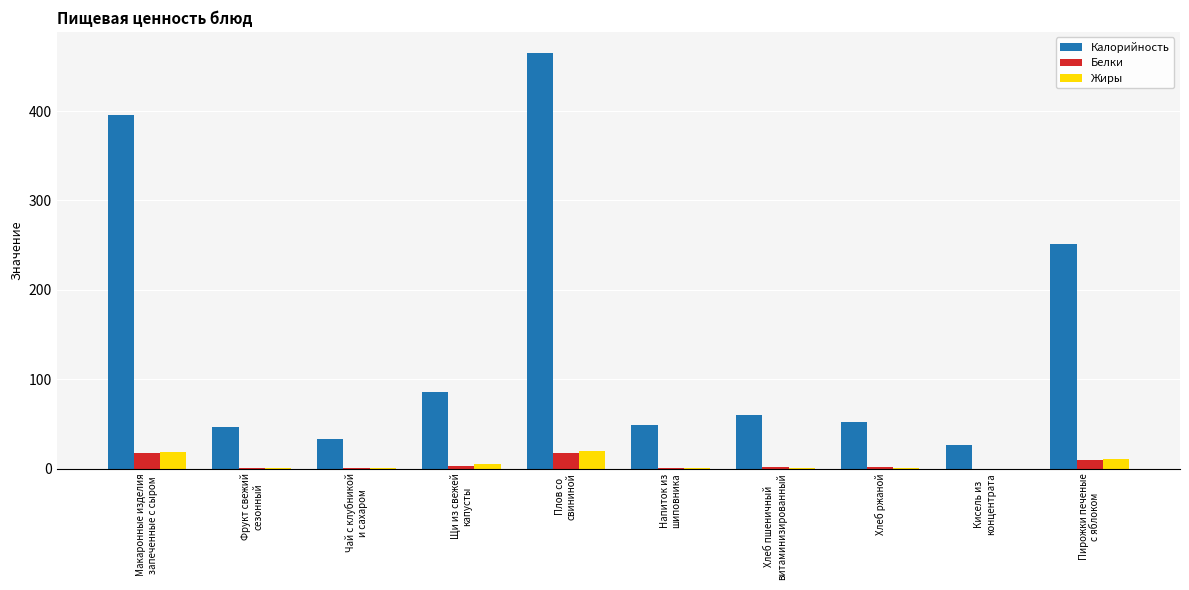

What is the highest value of the Калорийность series?

465.5